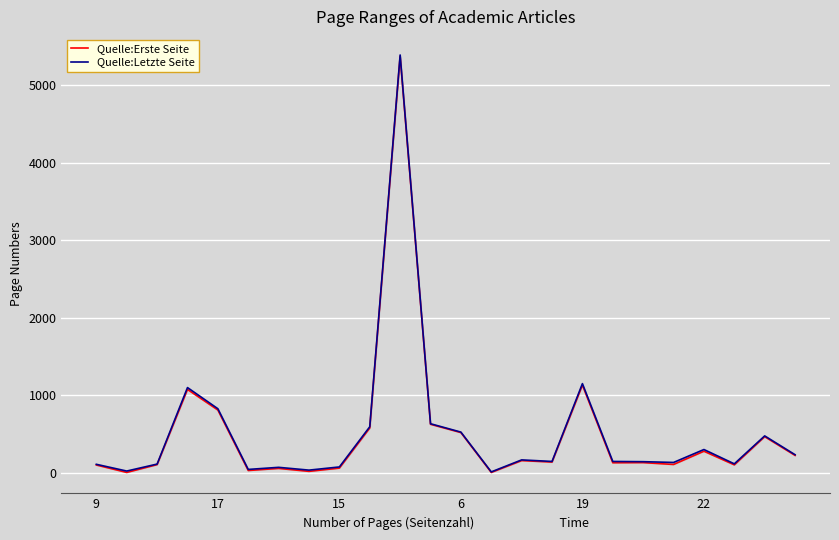

Does the chart display data point markers on the line(s)?

No